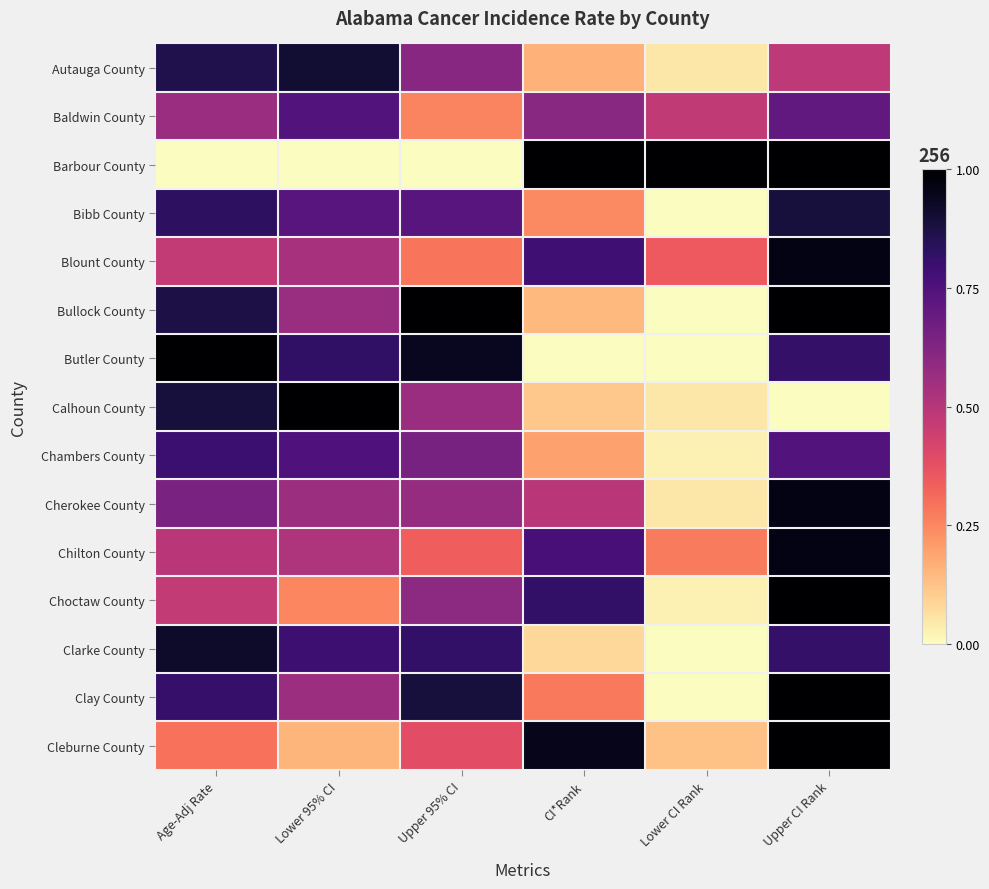

What is the spread (max minus min) of values at Upper CI Rank?

1.0